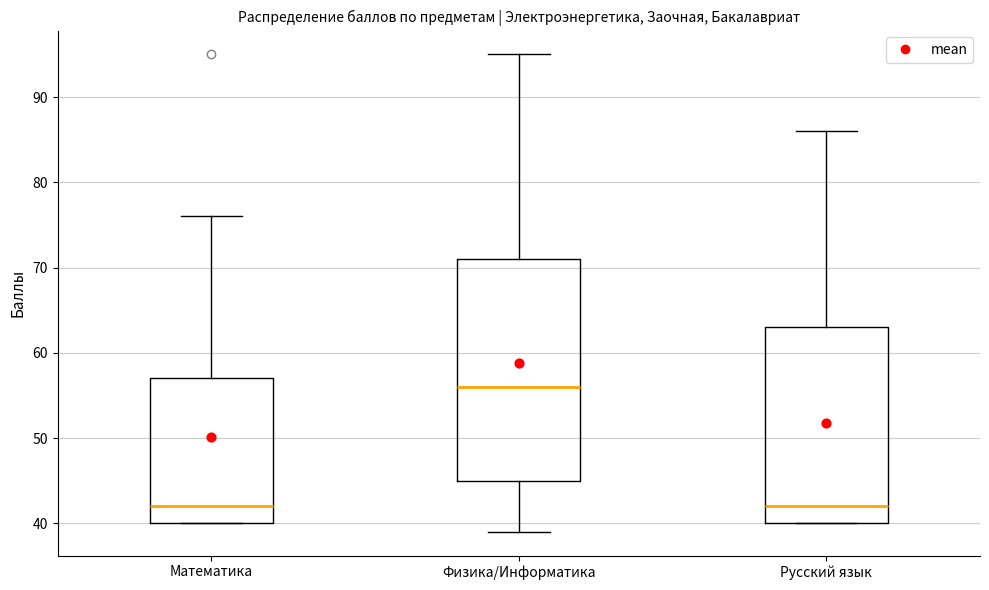

Reading left to right, transcribe this box plot: for each box, give where its median line is, the range the box spans, and where its two whiskers end, as read against the y-axis. The values are not printed on the chart, so give them approximately, as read against the axis.

Математика: median 42, box 40 to 57, whiskers 40 to 76
Физика/Информатика: median 56, box 45 to 71, whiskers 39 to 95
Русский язык: median 42, box 40 to 63, whiskers 40 to 86